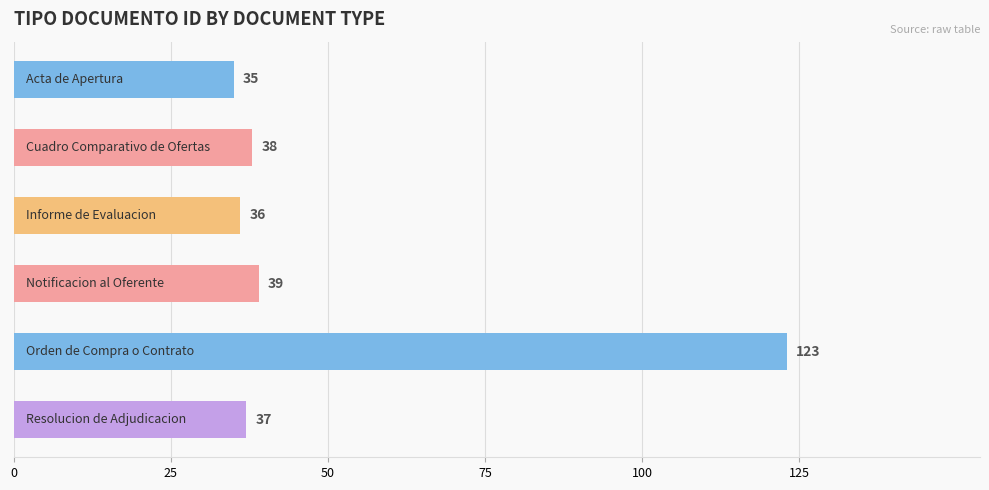

What is the difference between the maximum and minimum values?

88